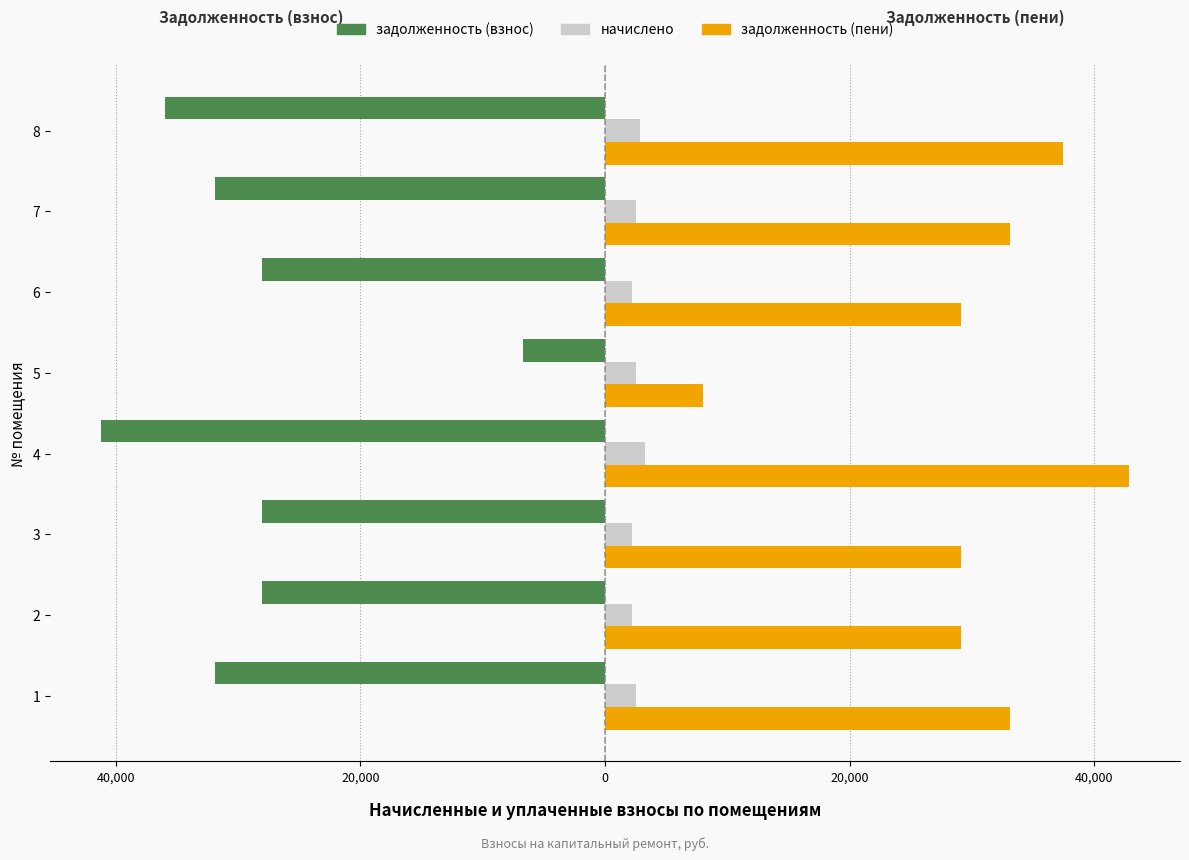

What is the sum of all начислено values?

20425.9